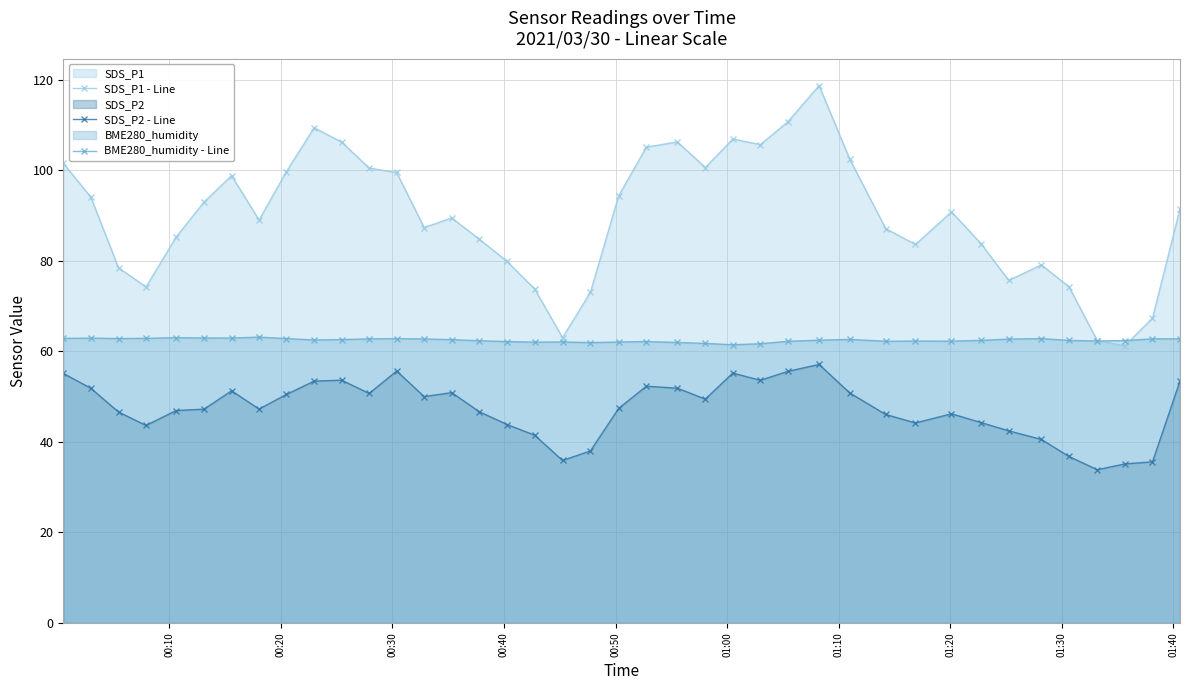

Which series has the widest spread of values?

SDS_P1 - Line